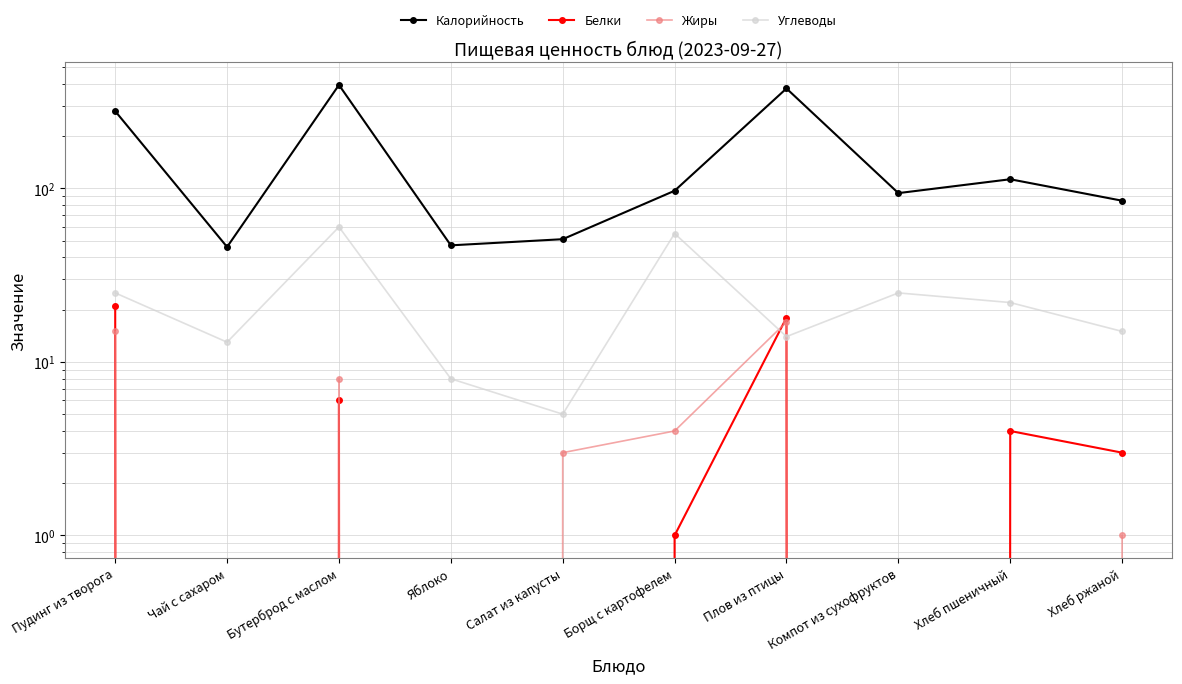

What are all the series names shown in the legend?

Калорийность, Белки, Жиры, Углеводы